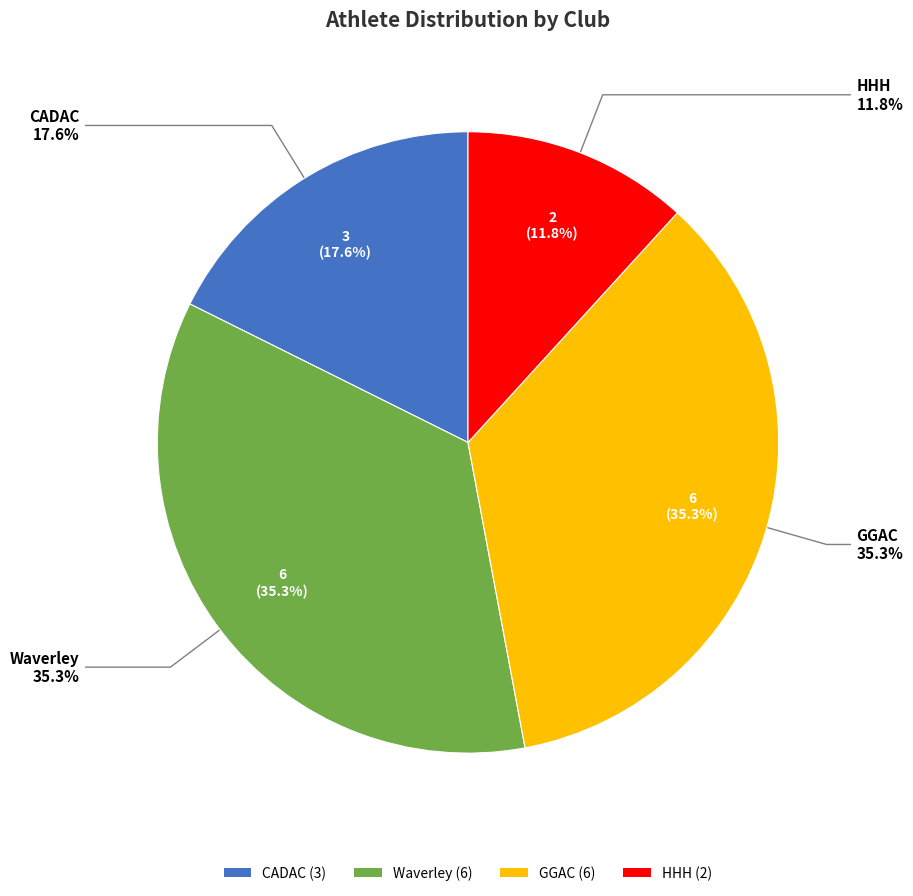

Does Waverley account for over 50% of the chart?

No